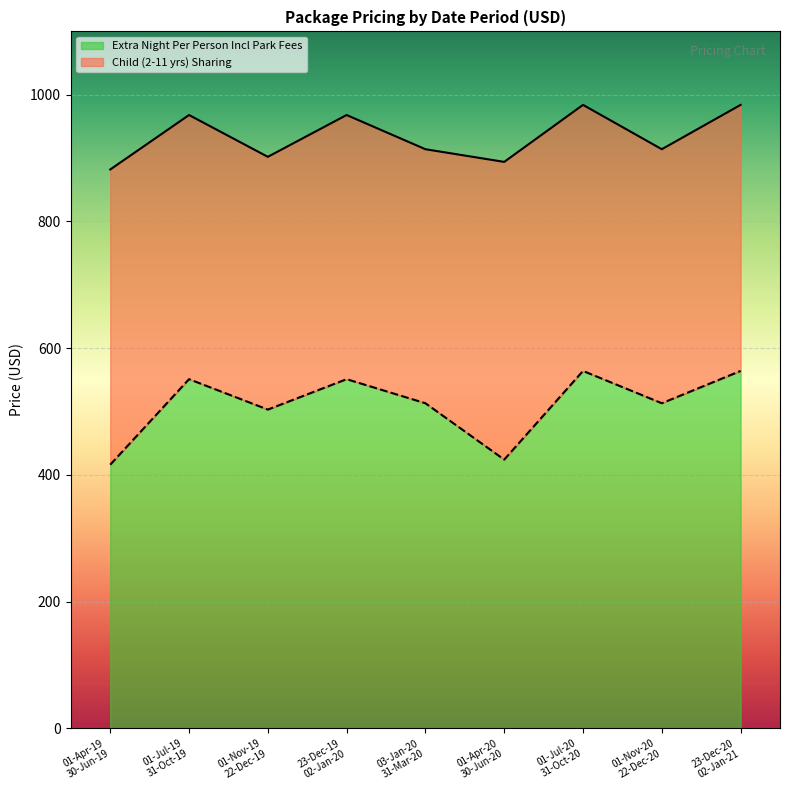

Reading left to right, transcribe all the data shown in this chart.

Child (2-11 yrs) Sharing: 882	968	902	968	914	894	984	914	984
Extra Night Per Person Incl Park Fees: 416	551	503	551	513	424	564	513	564